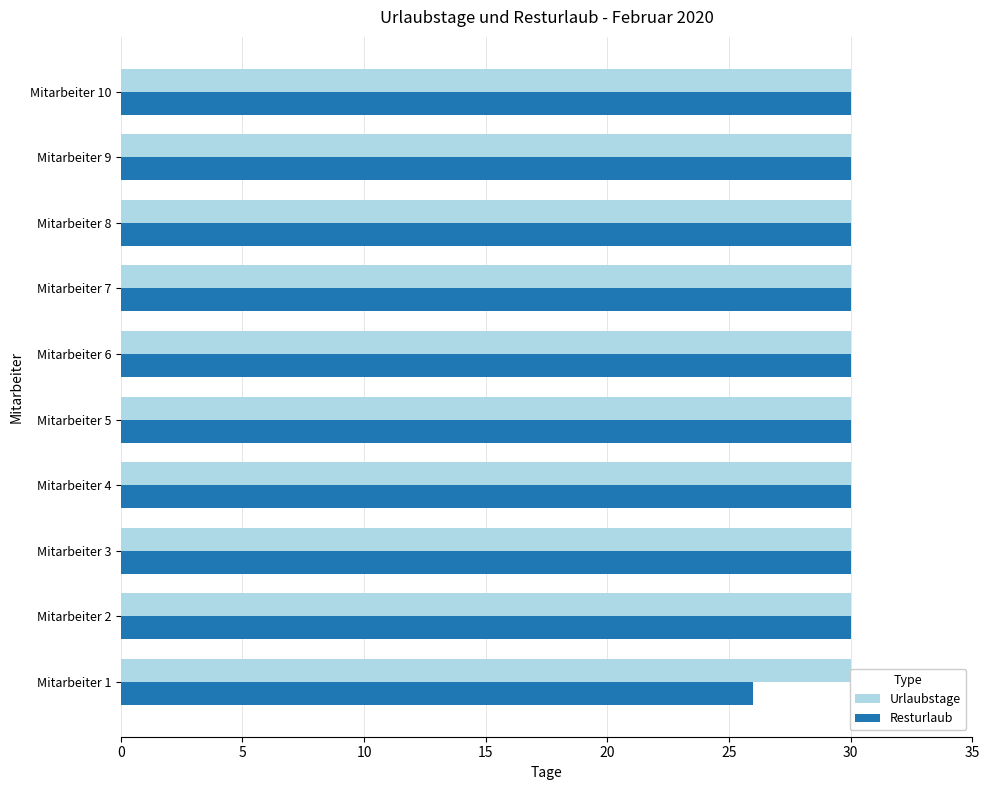

The value of Resturlaub at Mitarbeiter 6 is 44.0. True or false?

False